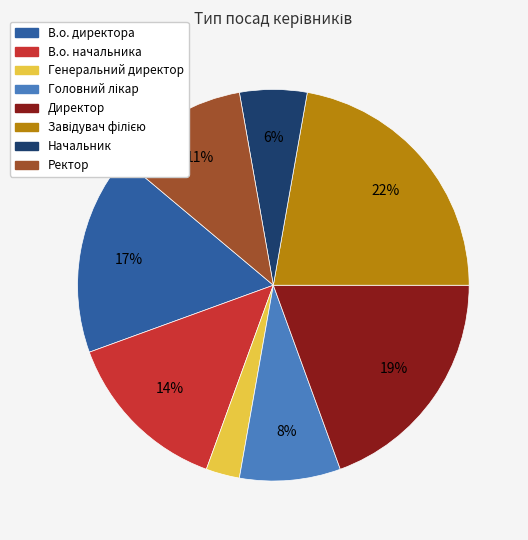

Count the number of slices in the pie.

8